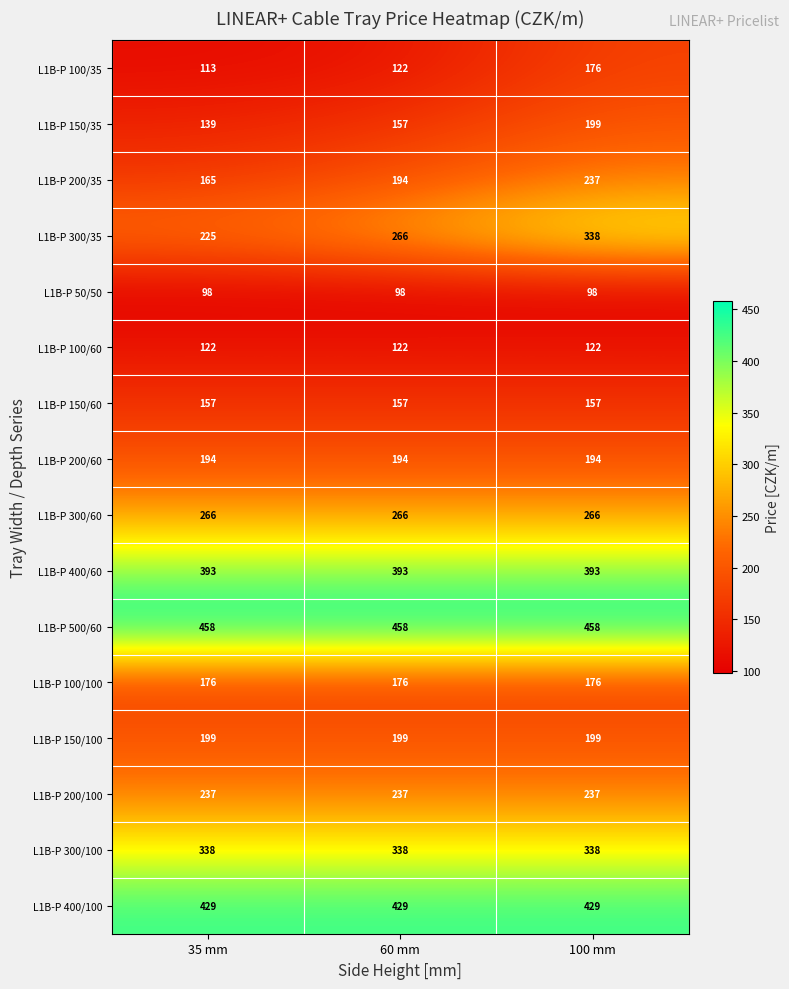

What is the average value of the L1B-P 300/60 series?

266